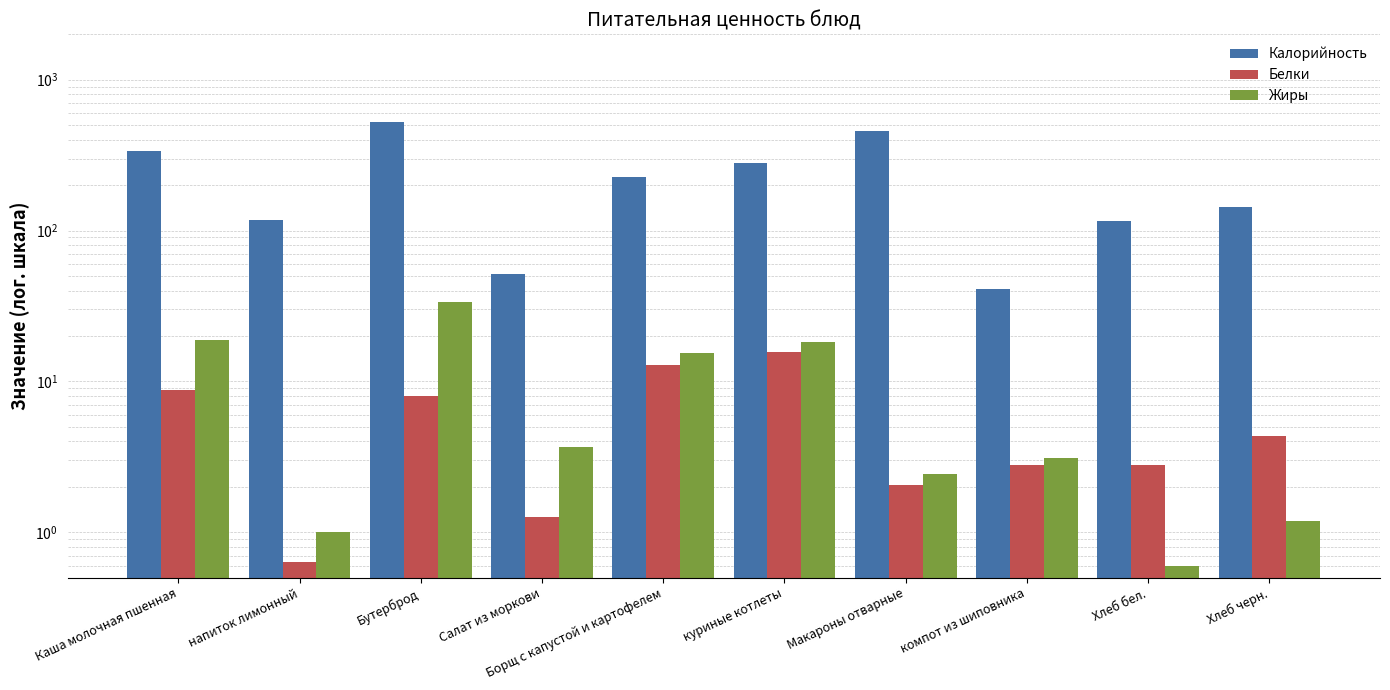

What is the smallest value displayed?

0.6